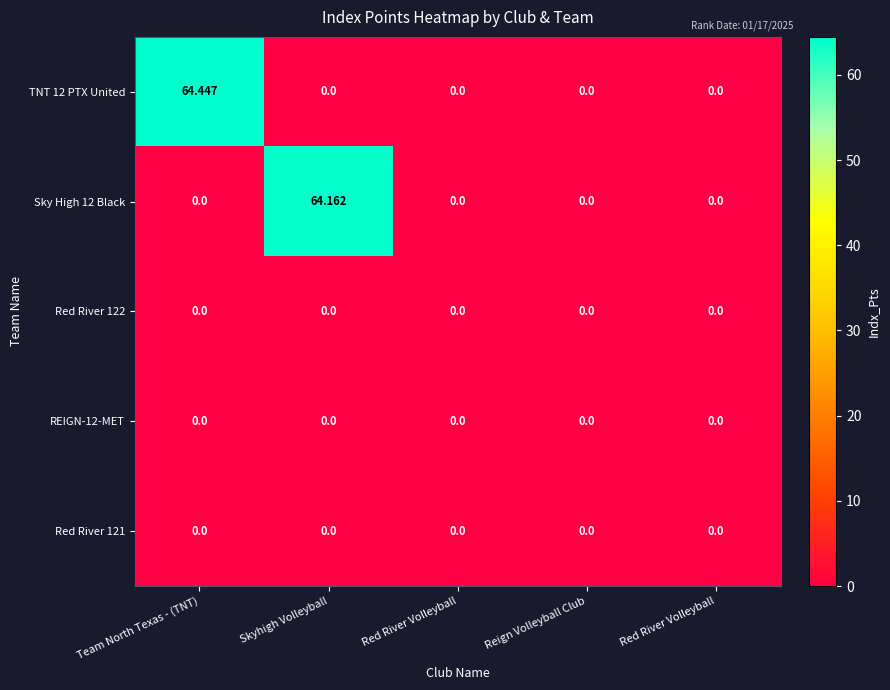

Reading right to left, what are all the values shown in this chart?

TNT 12 PTX United: Red River Volleyball=0.0	Reign Volleyball Club=0.0	Red River Volleyball=0.0	Skyhigh Volleyball=0.0	Team North Texas - (TNT)=64.4
Sky High 12 Black: Red River Volleyball=0.0	Reign Volleyball Club=0.0	Red River Volleyball=0.0	Skyhigh Volleyball=64.2	Team North Texas - (TNT)=0.0
Red River 122: Red River Volleyball=0.0	Reign Volleyball Club=0.0	Red River Volleyball=0.0	Skyhigh Volleyball=0.0	Team North Texas - (TNT)=0.0
REIGN-12-MET: Red River Volleyball=0.0	Reign Volleyball Club=0.0	Red River Volleyball=0.0	Skyhigh Volleyball=0.0	Team North Texas - (TNT)=0.0
Red River 121: Red River Volleyball=0.0	Reign Volleyball Club=0.0	Red River Volleyball=0.0	Skyhigh Volleyball=0.0	Team North Texas - (TNT)=0.0